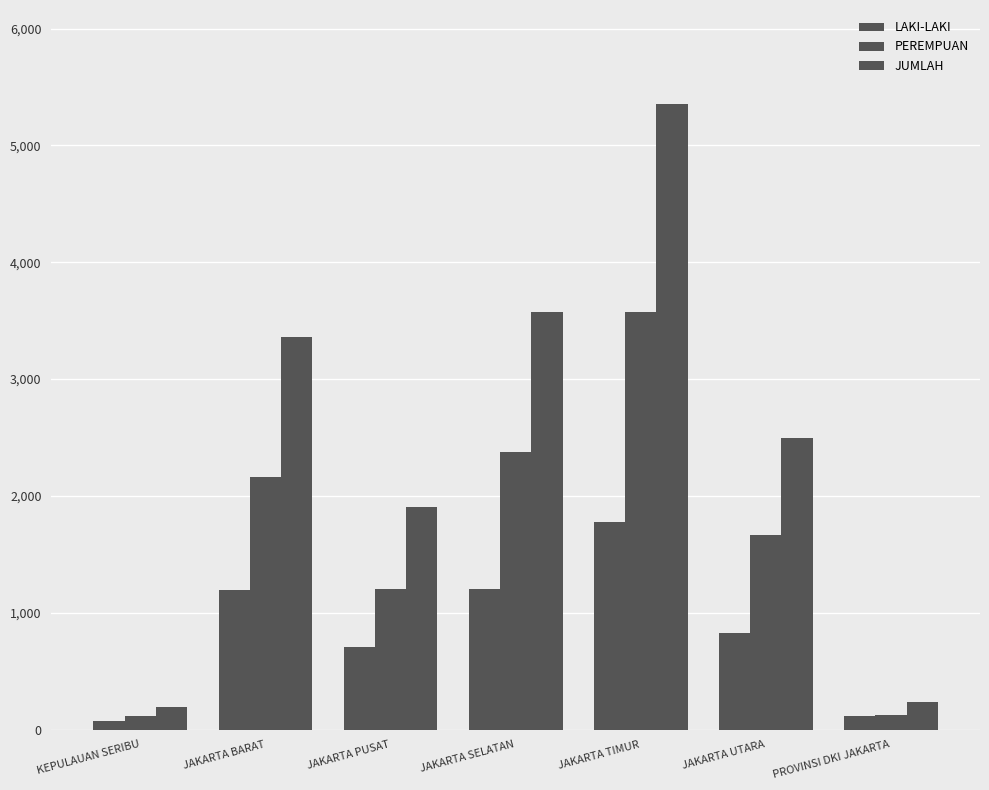

Count the number of categories in the chart.

7